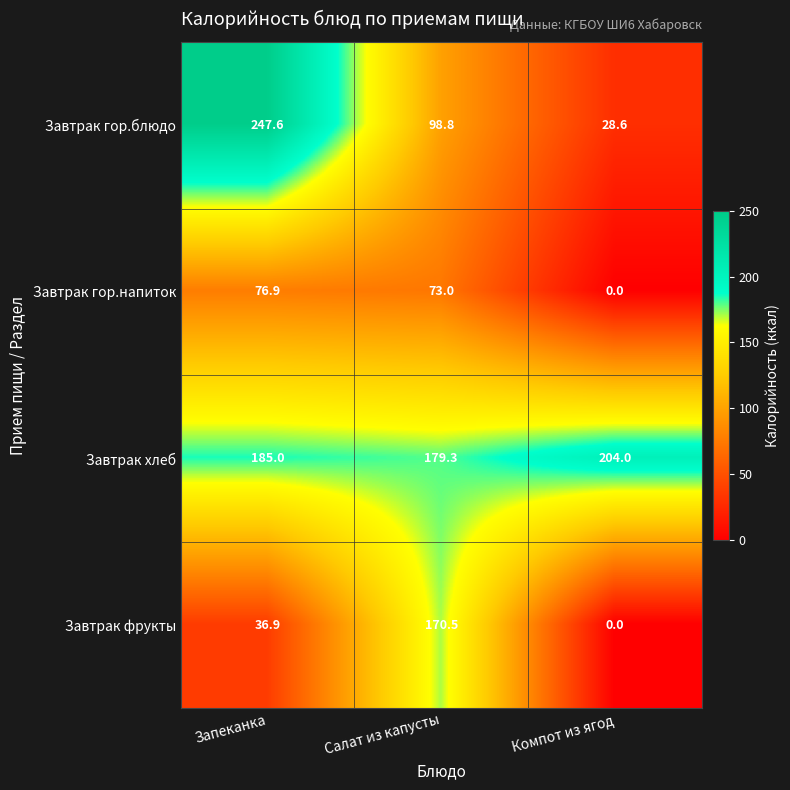

Reading left to right, transcribe all the data shown in this chart.

Завтрак гор.блюдо: 247.6	98.8	28.6
Завтрак гор.напиток: 76.9	73.0	0.0
Завтрак хлеб: 185.0	179.3	204.0
Завтрак фрукты: 36.9	170.5	0.0